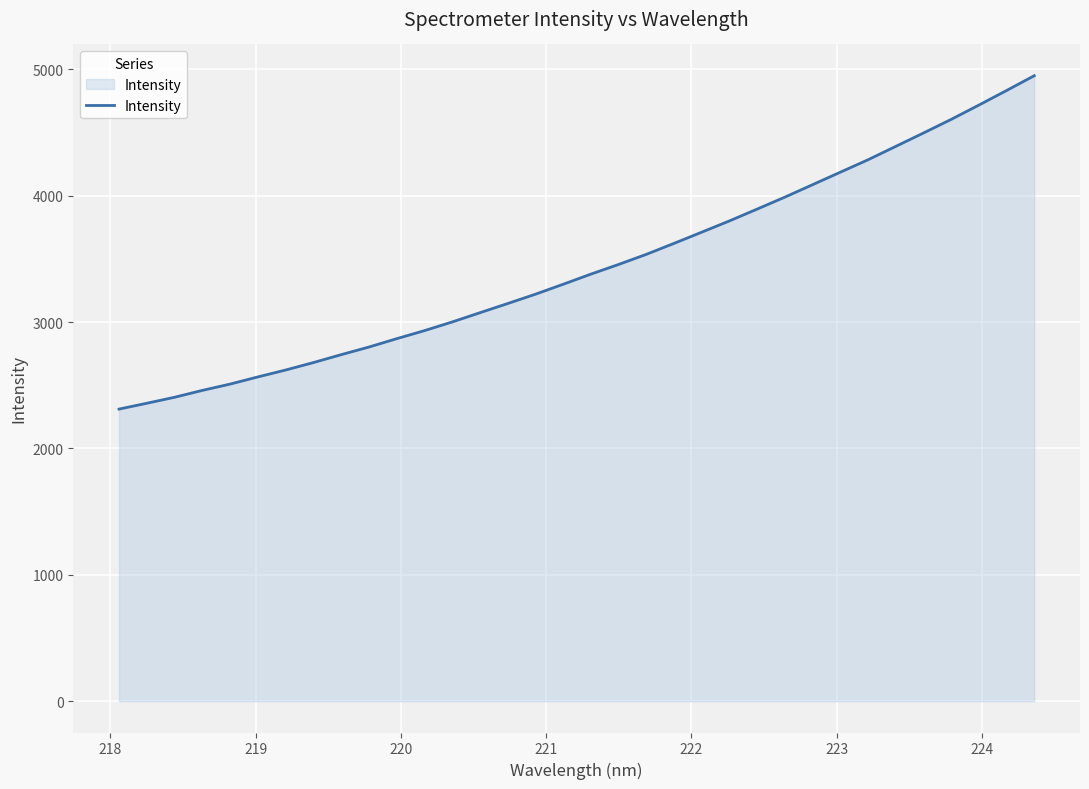

What is the difference between the second highest and second lowest values?

2474.0